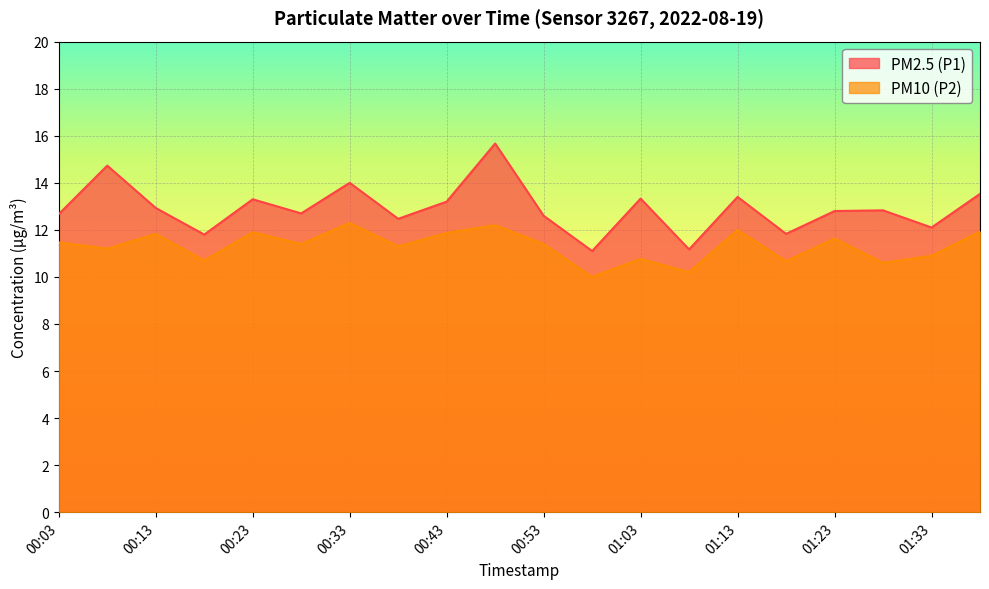

The value of PM2.5 (P1) at 00:23 is 13.3. True or false?

True